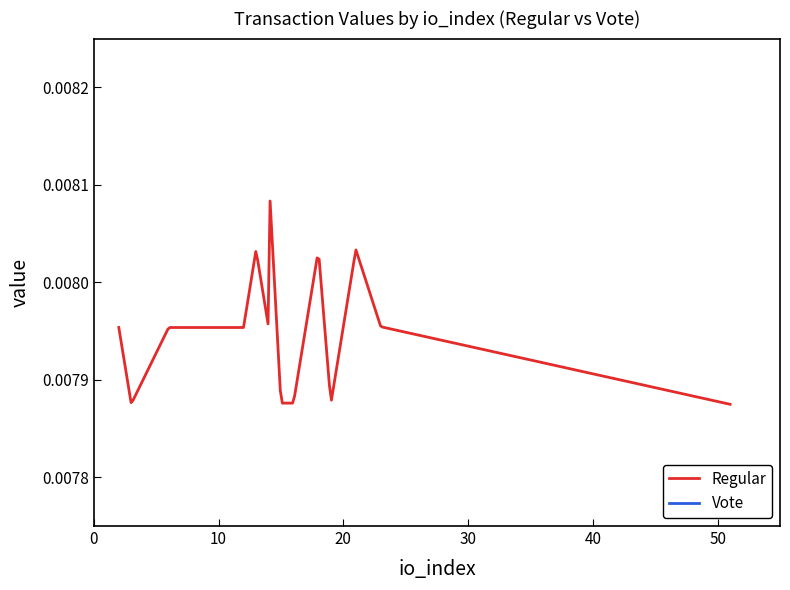

How many series are shown in this chart?

2